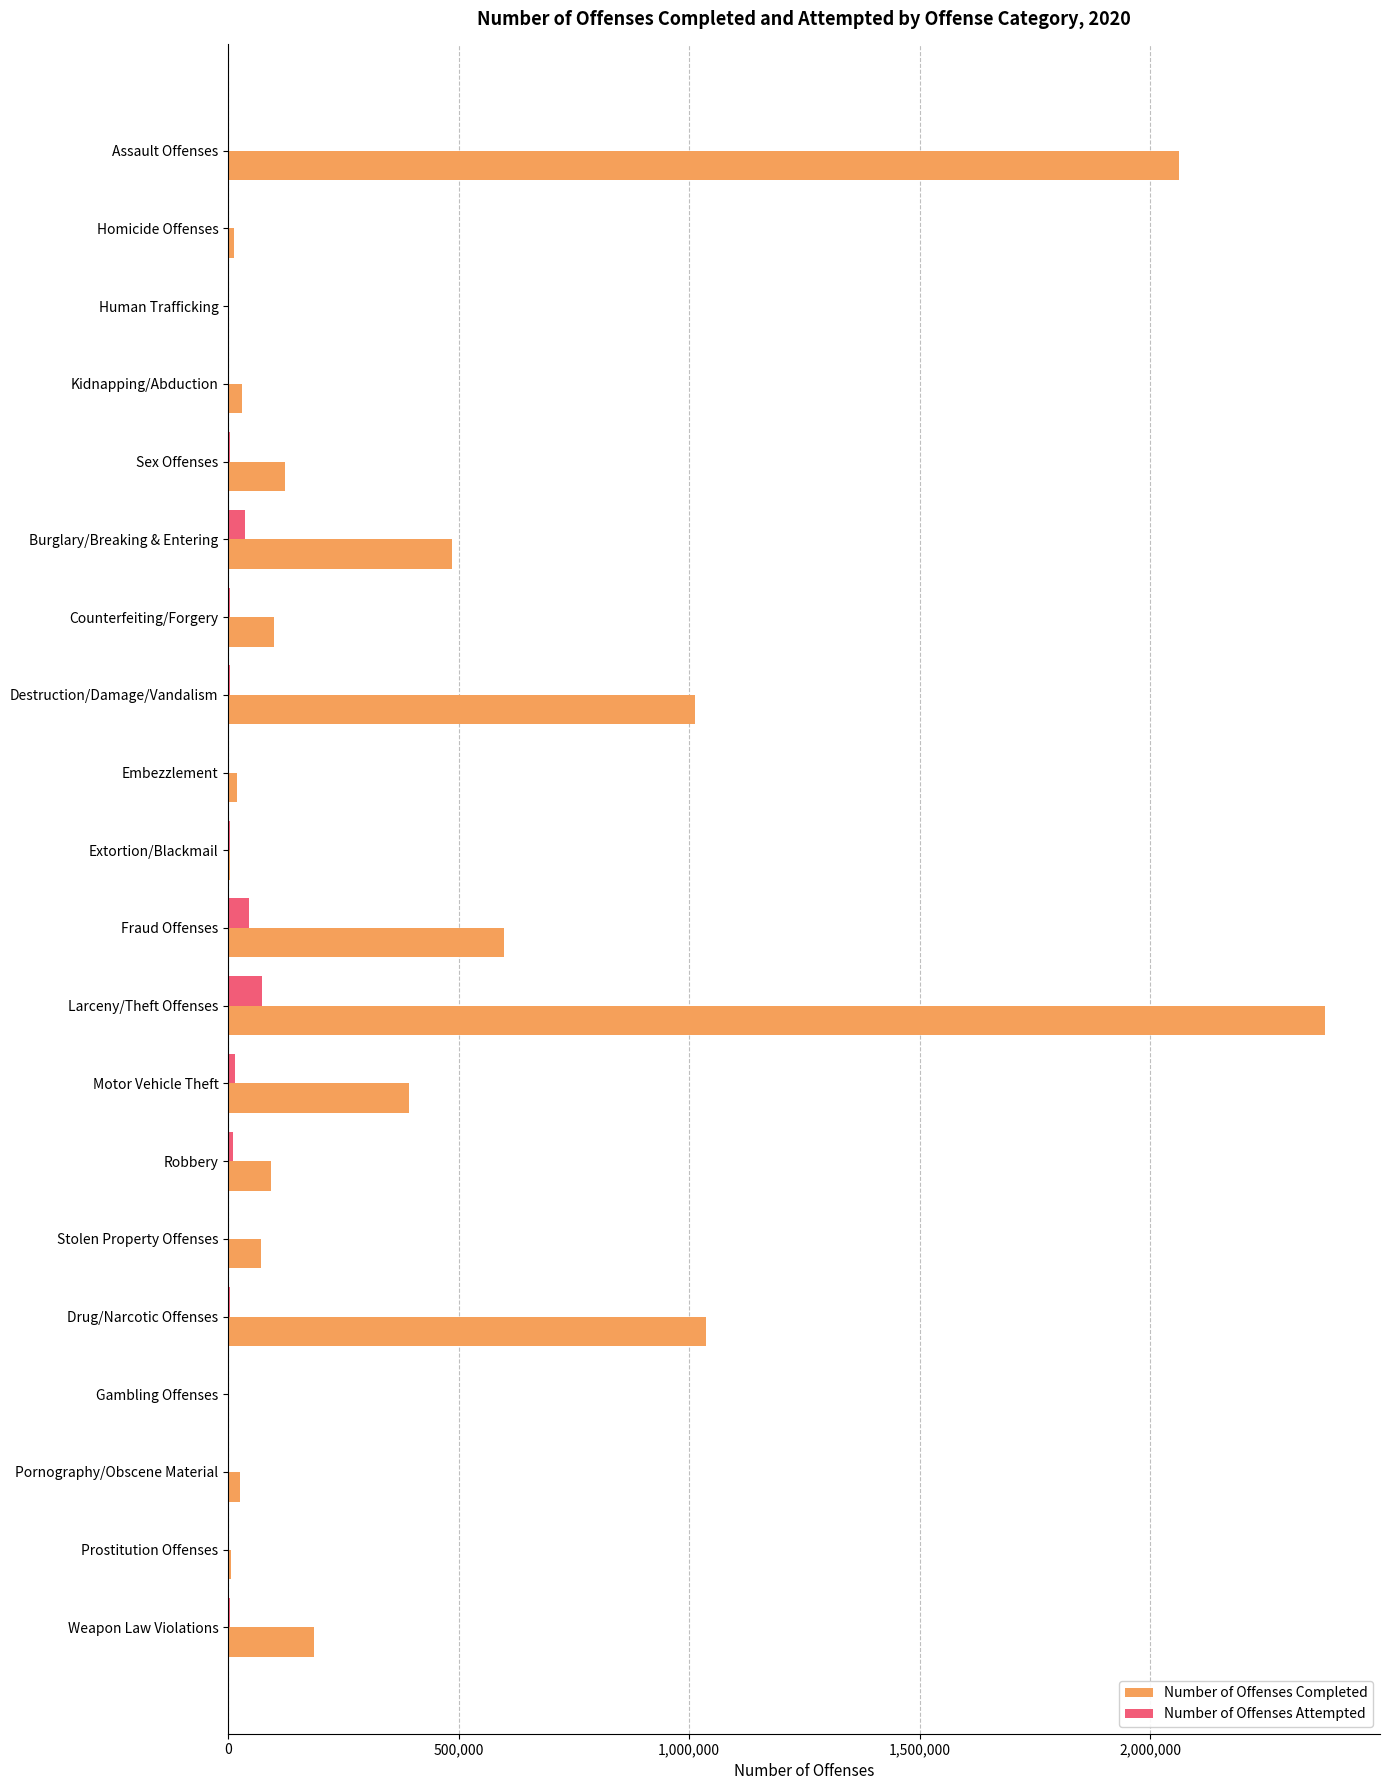

What is the sum of all Number of Offenses Attempted values?

204121